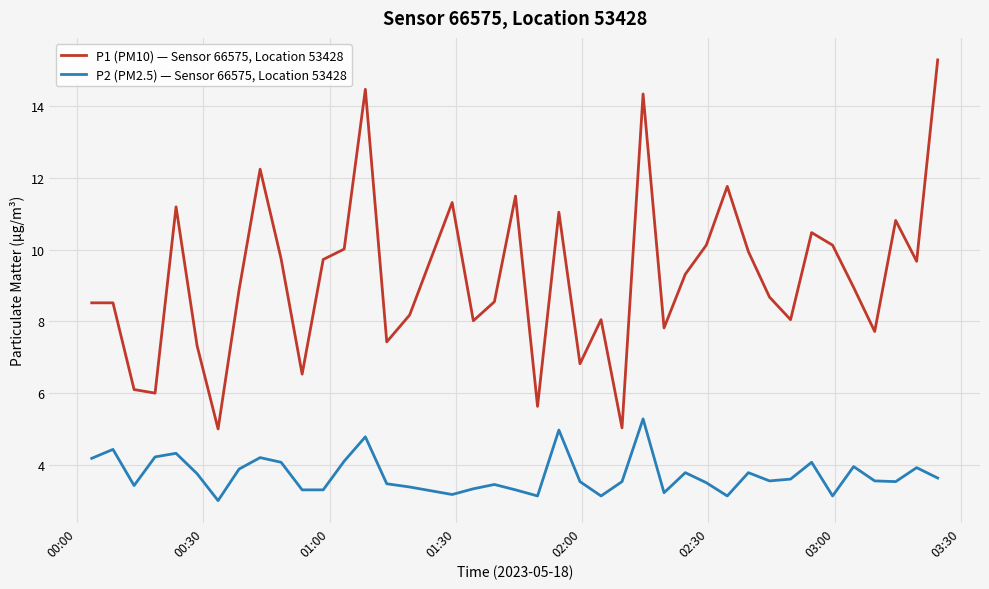

Rank the series by their average value, from highest to lowest.

P1 (PM10) — Sensor 66575, Location 53428, P2 (PM2.5) — Sensor 66575, Location 53428